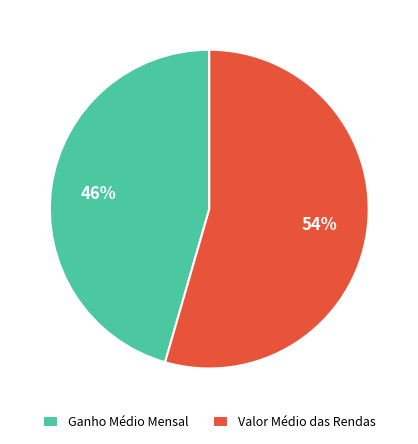

Which slice is the largest?

Valor Médio das Rendas